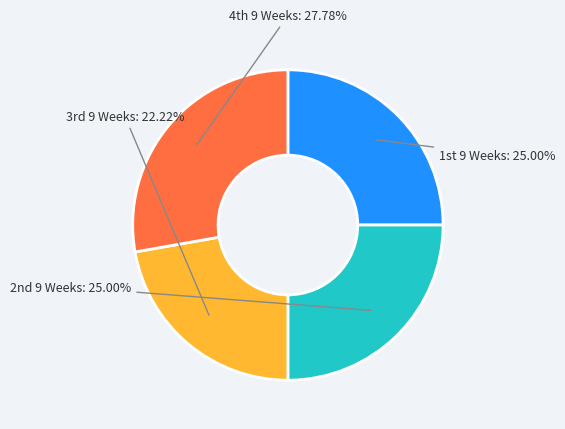

What is the smallest slice in the pie chart?

3rd 9 Weeks